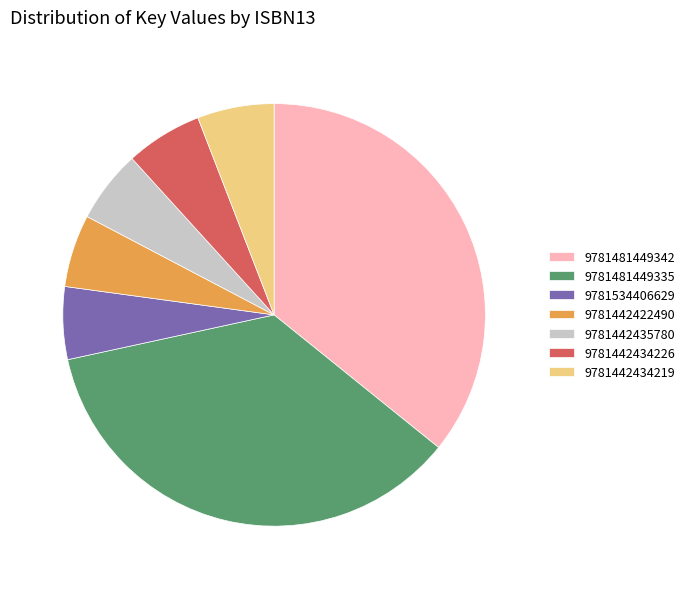

Do 9781481449335 and 9781442434219 together represent more than half of the pie?

No